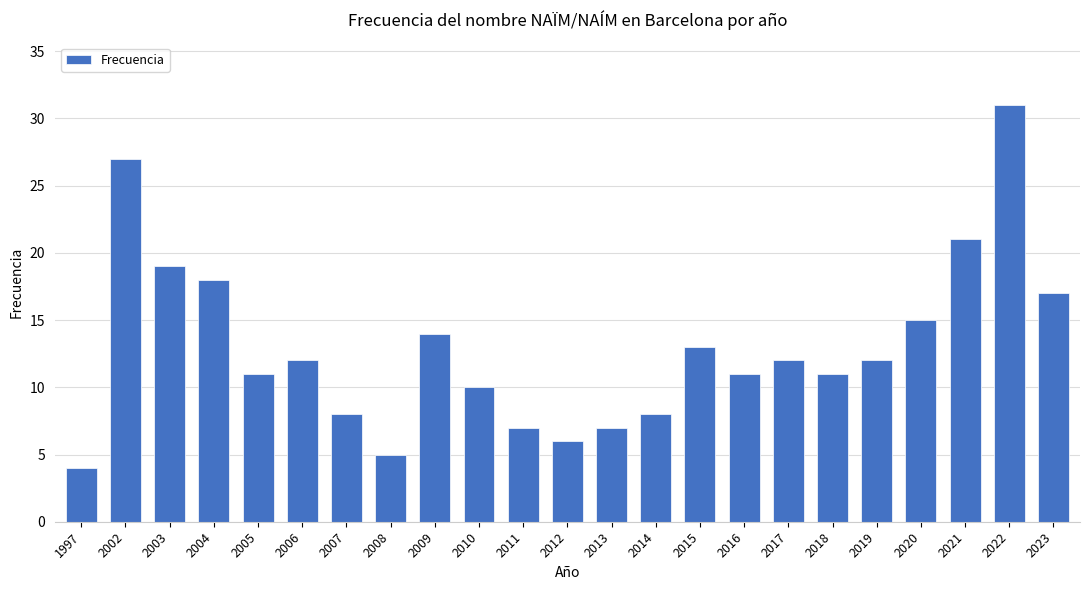

At which category does the chart reach its peak across all series?

2022